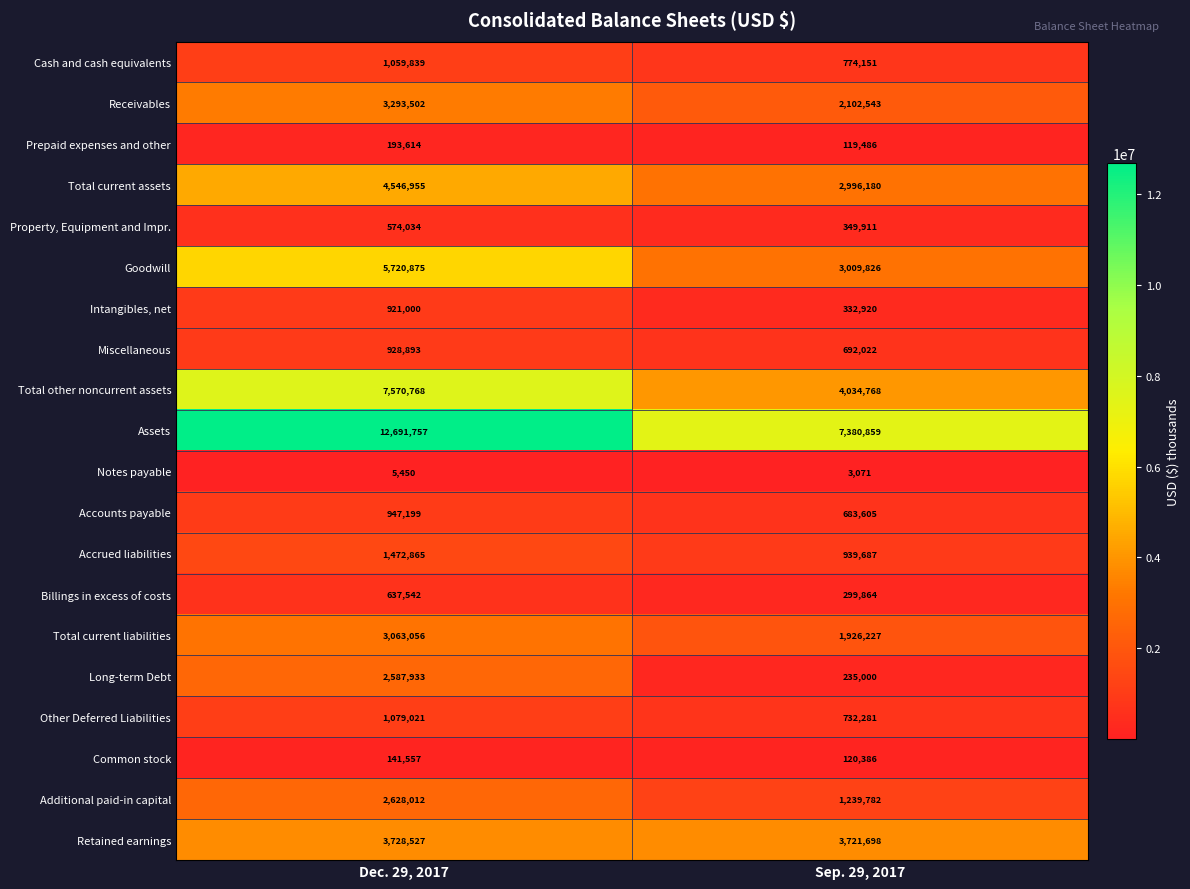

Rank the series at Dec. 29, 2017 from highest to lowest value.

Assets, Total other noncurrent assets, Goodwill, Total current assets, Retained earnings, Receivables, Total current liabilities, Additional paid-in capital, Long-term Debt, Accrued liabilities, Other Deferred Liabilities, Cash and cash equivalents, Accounts payable, Miscellaneous, Intangibles, net, Billings in excess of costs, Property, Equipment and Impr., Prepaid expenses and other, Common stock, Notes payable